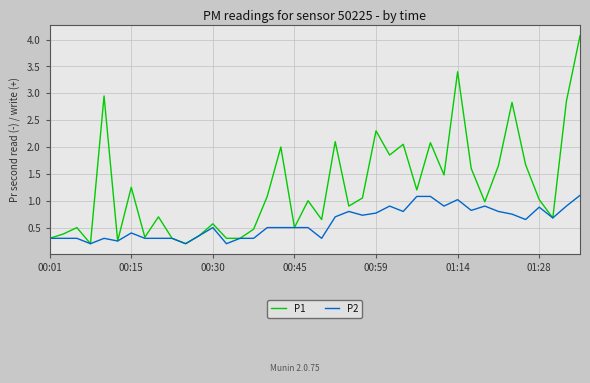

Rank the series by their average value, from highest to lowest.

P1, P2